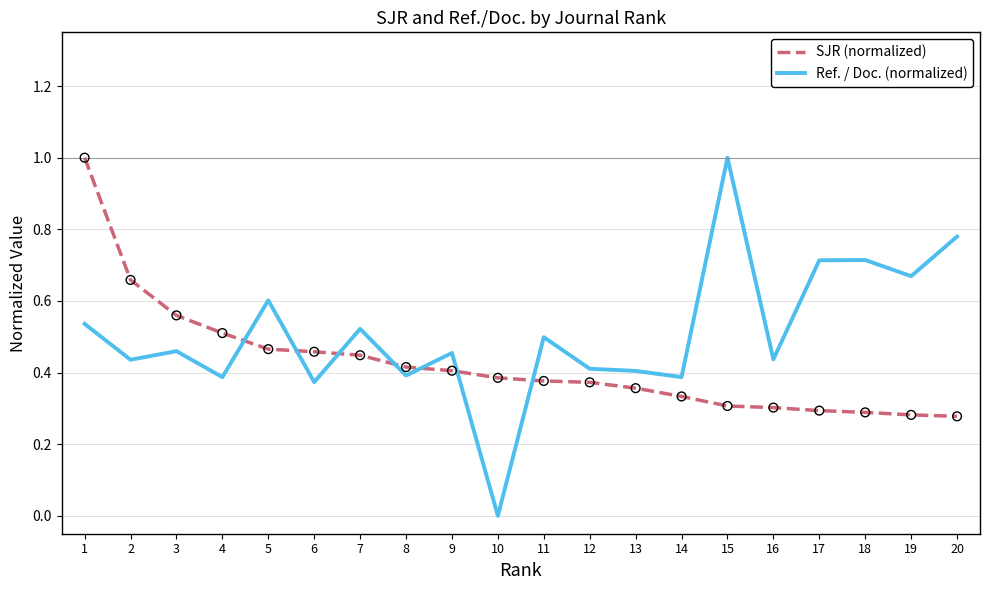

Which series has the largest total across all categories?

Ref. / Doc. (normalized)